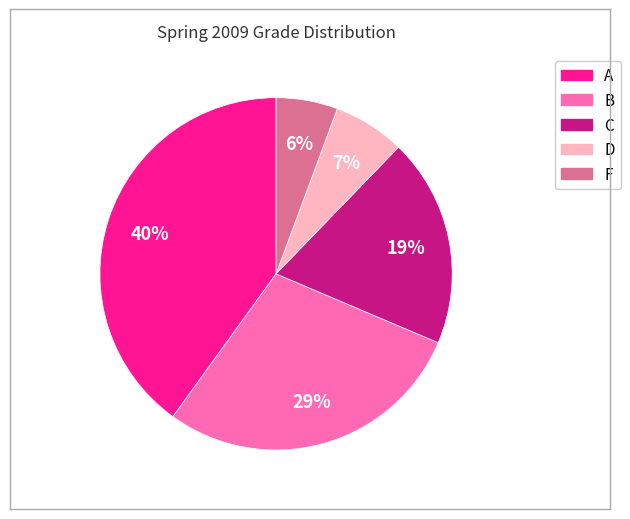

To the nearest percent, what is the combined percentage of A and F?

46%